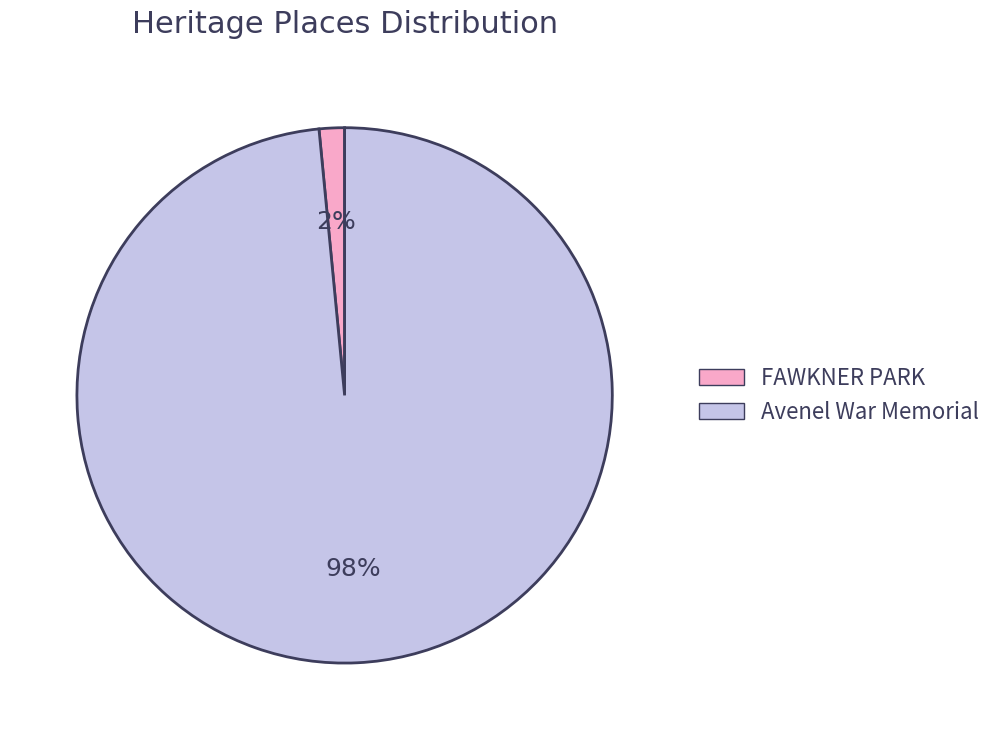

To the nearest percent, what is the combined percentage of Avenel War Memorial and FAWKNER PARK?

100%